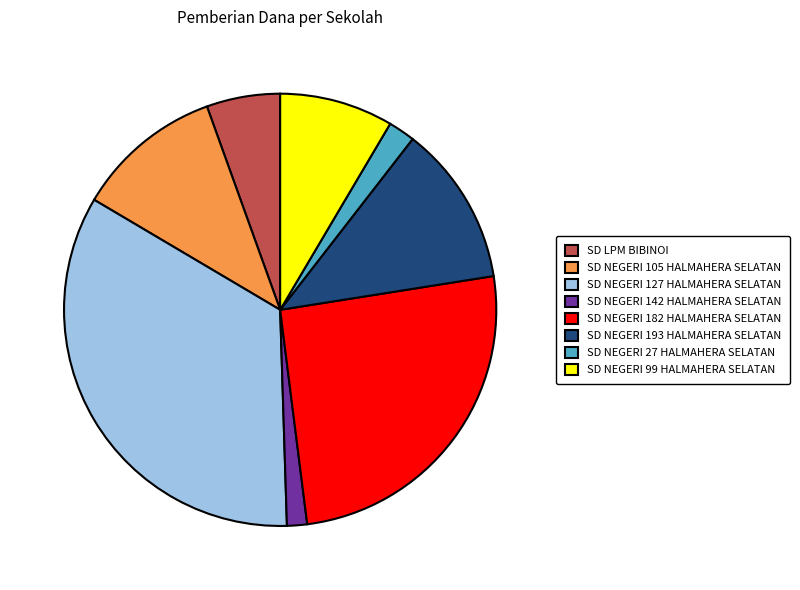

Combined, do SD NEGERI 182 HALMAHERA SELATAN and SD NEGERI 27 HALMAHERA SELATAN account for over 50%?

No